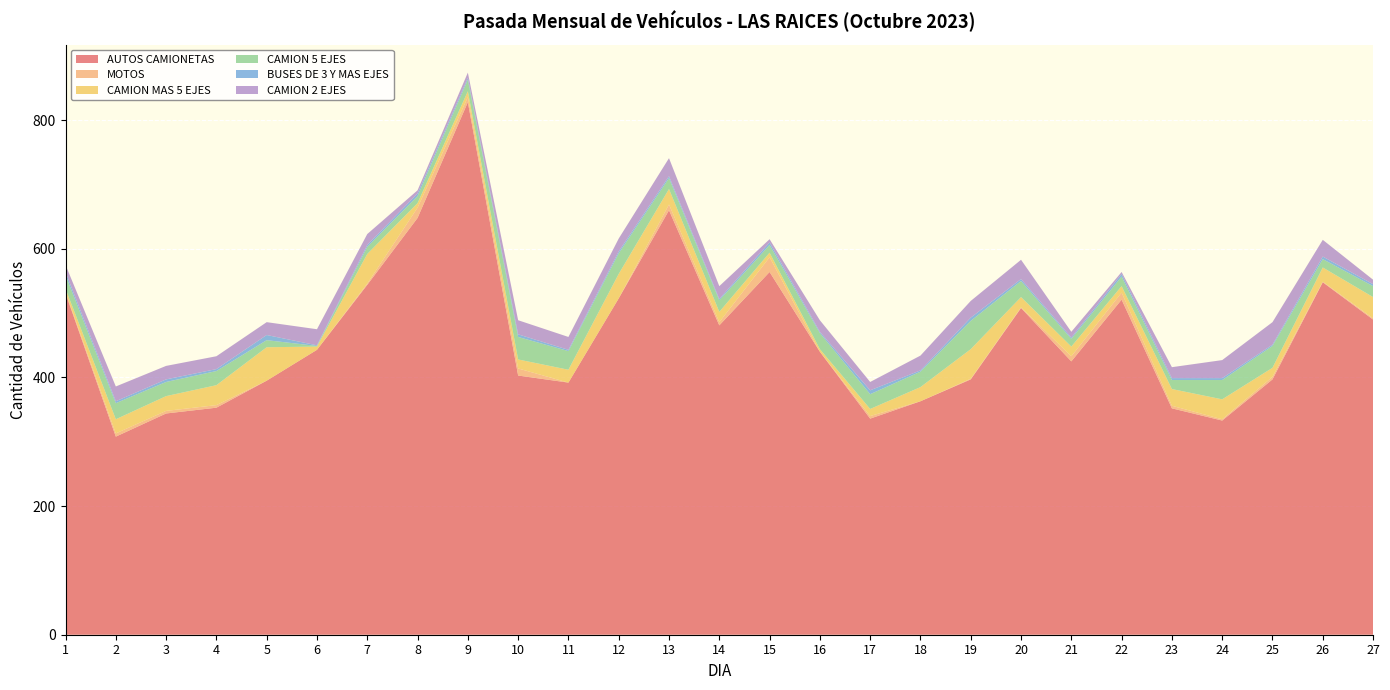

Reading left to right, transcribe all the data shown in this chart.

AUTOS CAMIONETAS: 1=531	2=308	3=344	4=353	5=395	6=443	7=544	8=648	9=828	10=403	11=392	12=523	13=660	14=481	15=564	16=440	17=336	18=363	19=397	20=508	21=425	22=521	23=352	24=333	25=397	26=548	27=490
MOTOS: 1=2	2=5	3=4	4=4	5=0	6=0	7=2	8=16	9=8	10=11	11=0	12=0	13=9	14=5	15=23	16=0	17=4	18=0	19=1	20=1	21=8	22=11	23=4	24=2	25=4	26=1	27=2
CAMION MAS 5 EJES: 1=5	2=22	3=23	4=31	5=52	6=5	7=46	8=7	9=9	10=14	11=20	12=38	13=24	14=16	15=7	16=4	17=11	18=22	19=46	20=16	21=15	22=10	23=26	24=31	25=14	26=22	27=33
CAMION 5 EJES: 1=21	2=25	3=22	4=22	5=11	6=1	7=11	8=11	9=18	10=35	11=29	12=32	13=17	14=18	15=12	16=25	17=23	18=24	19=44	20=25	21=12	22=15	23=14	24=30	25=34	26=13	27=17
BUSES DE 3 Y MAS EJES: 1=5	2=3	3=4	4=3	5=8	6=1	7=3	8=4	9=3	10=4	11=2	12=3	13=3	14=2	15=4	16=2	17=6	18=2	19=5	20=3	21=2	22=4	23=3	24=3	25=2	26=4	27=3
CAMION 2 EJES: 1=11	2=23	3=21	4=20	5=20	6=25	7=17	8=5	9=8	10=22	11=20	12=20	13=28	14=20	15=5	16=18	17=13	18=23	19=26	20=30	21=9	22=3	23=17	24=28	25=35	26=26	27=7